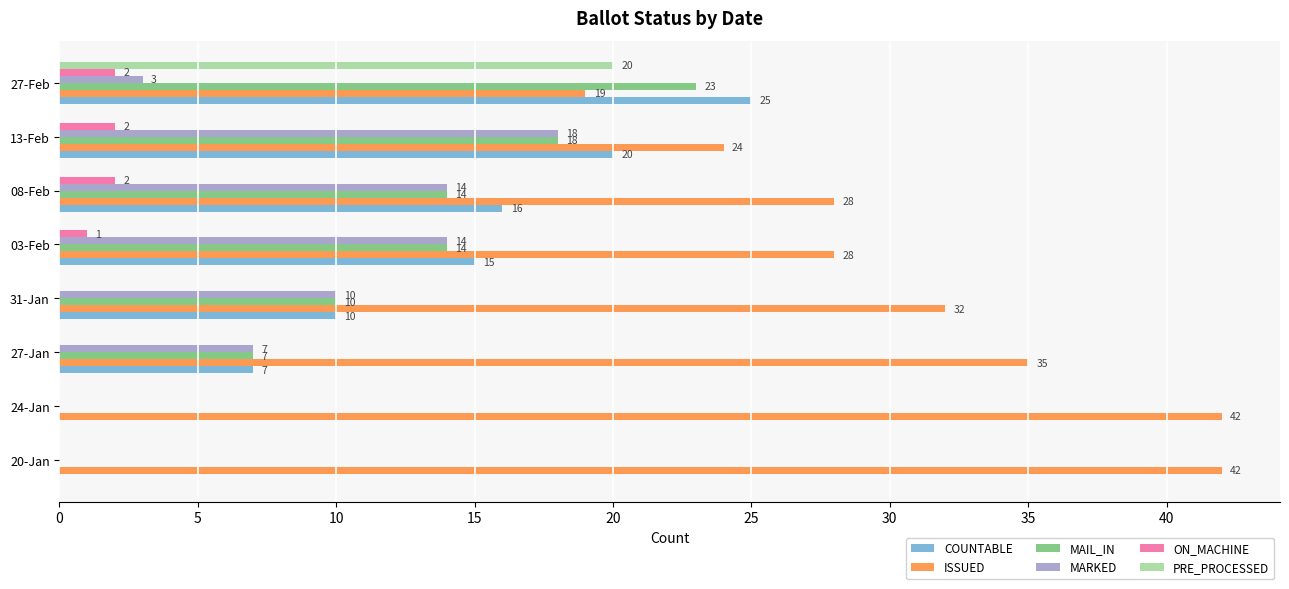

What is the sum of all MARKED values?

66